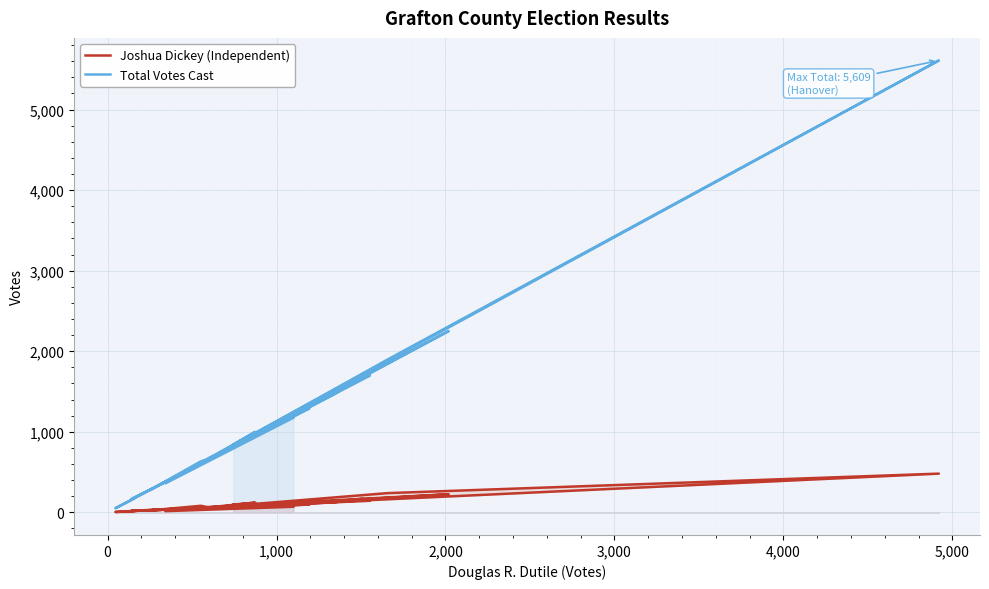

At how many categories does at least one series exceed 1354?

6